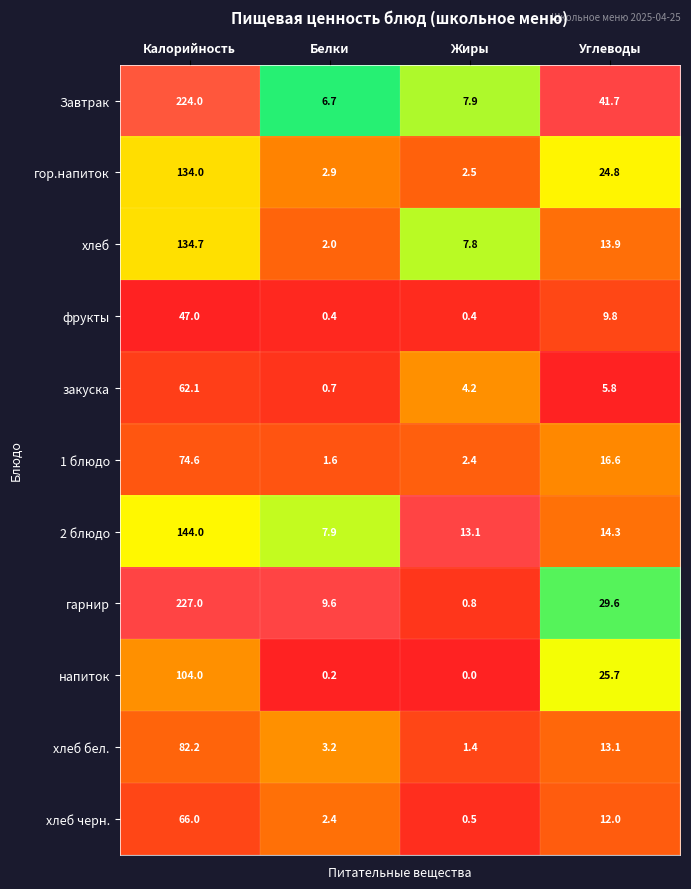

The хлеб series shows 0.4 at Белки. True or false?

False